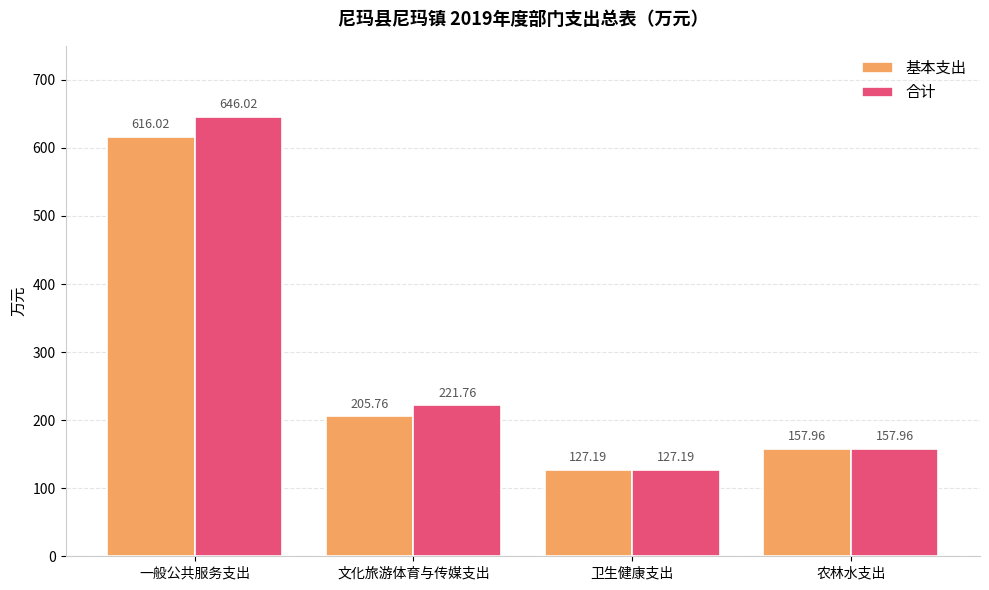

What are all the series names shown in the legend?

基本支出, 合计